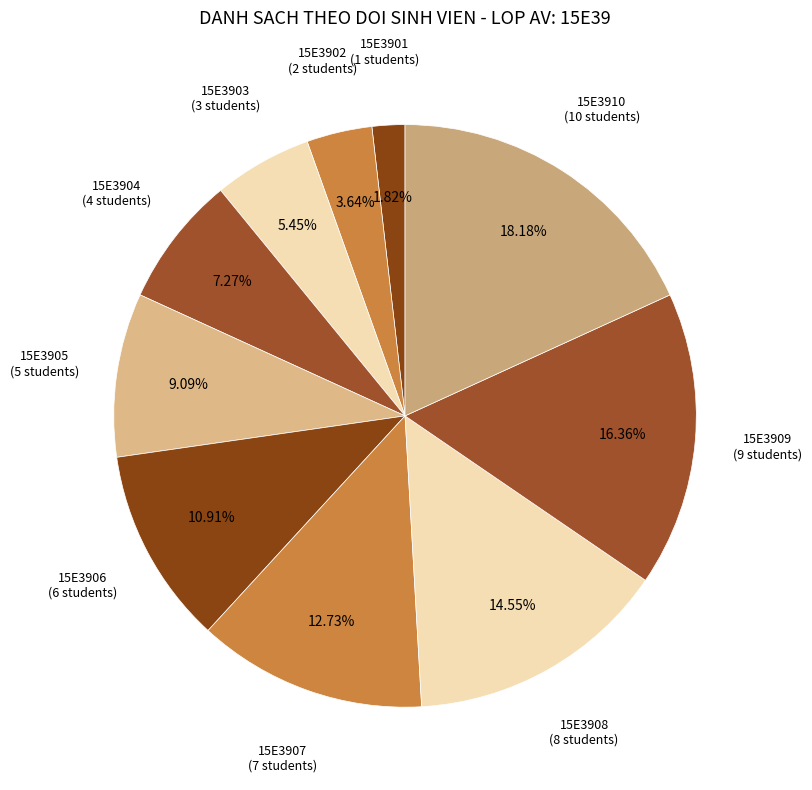

How many segments does this pie chart have?

10